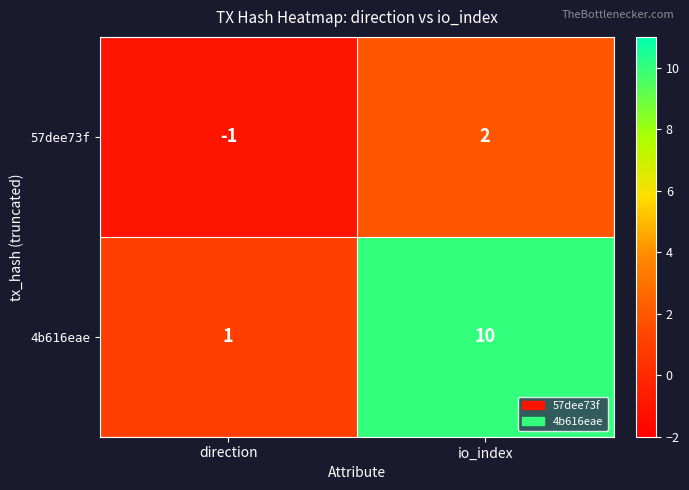

Which category has the lowest value across all series?

direction